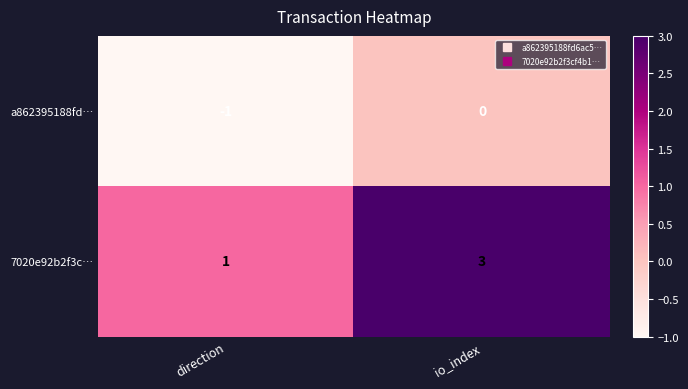

Is the value of 7020e92b2f3c… at direction greater than the value of a862395188fd… at direction?

Yes